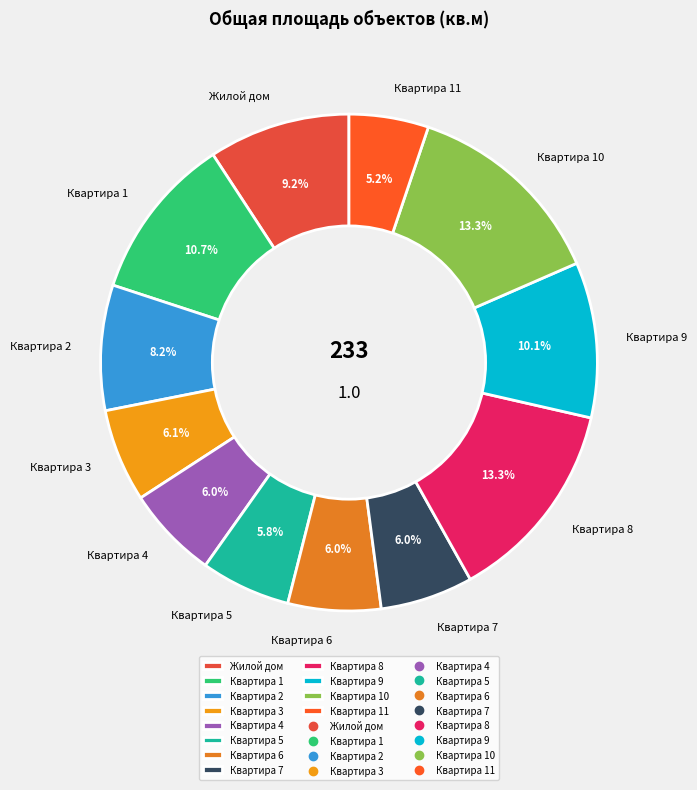

How many segments does this pie chart have?

12